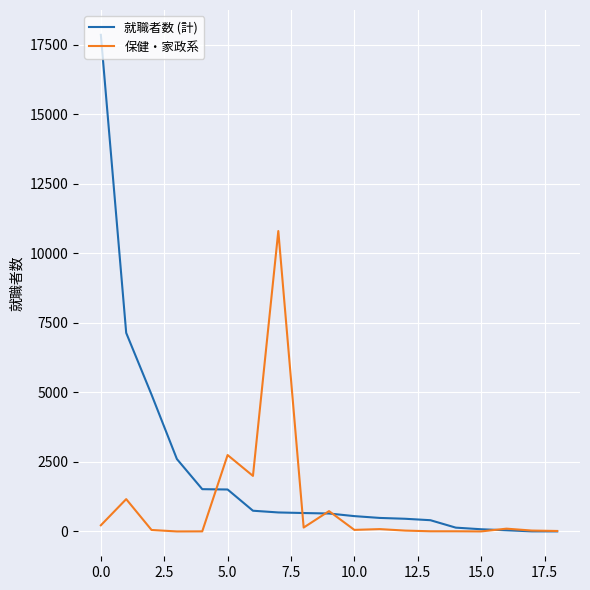

Which series has the largest range (max minus min)?

就職者数 (計)